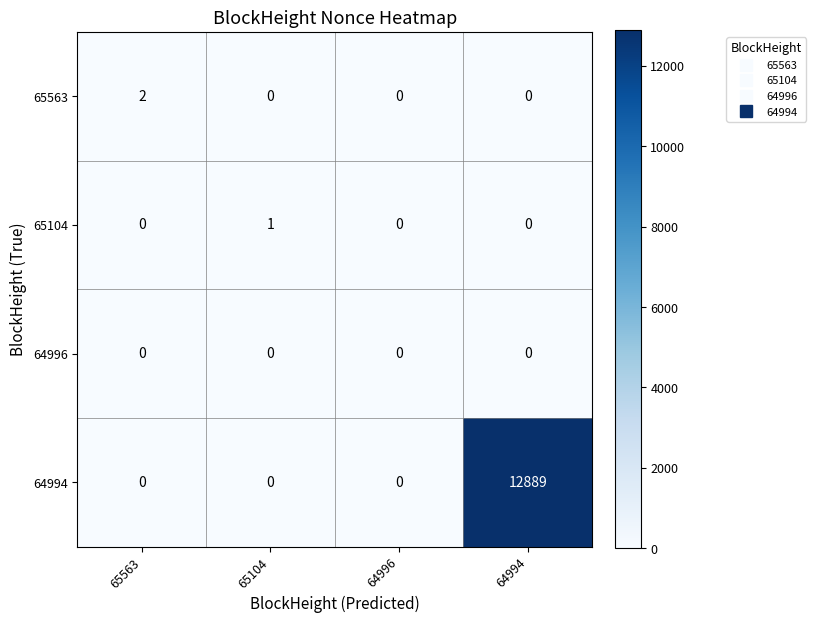

Reading left to right, list all the values displayed in this chart.

65563: 65563=2	65104=0	64996=0	64994=0
65104: 65563=0	65104=1	64996=0	64994=0
64996: 65563=0	65104=0	64996=0	64994=0
64994: 65563=0	65104=0	64996=0	64994=12889